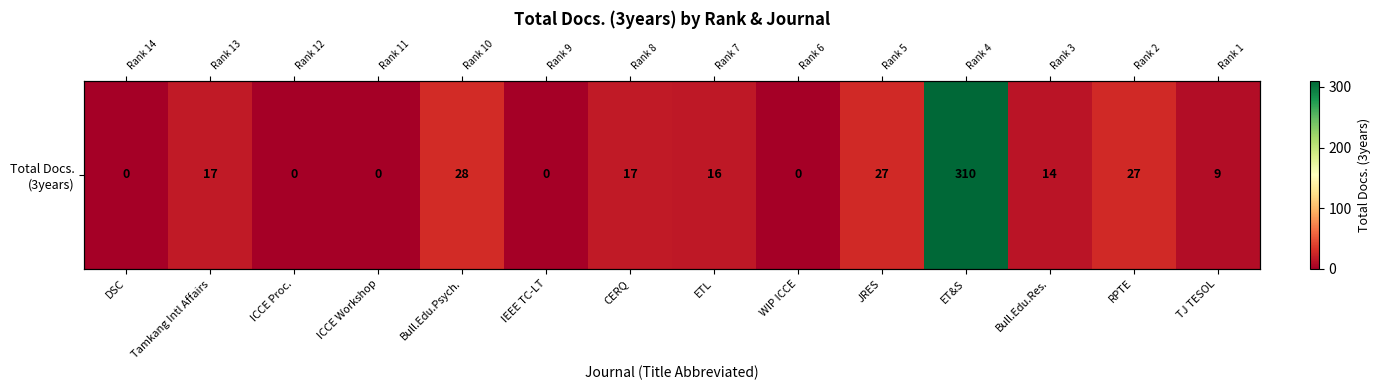

Which category has the highest value across all series?

ET&S